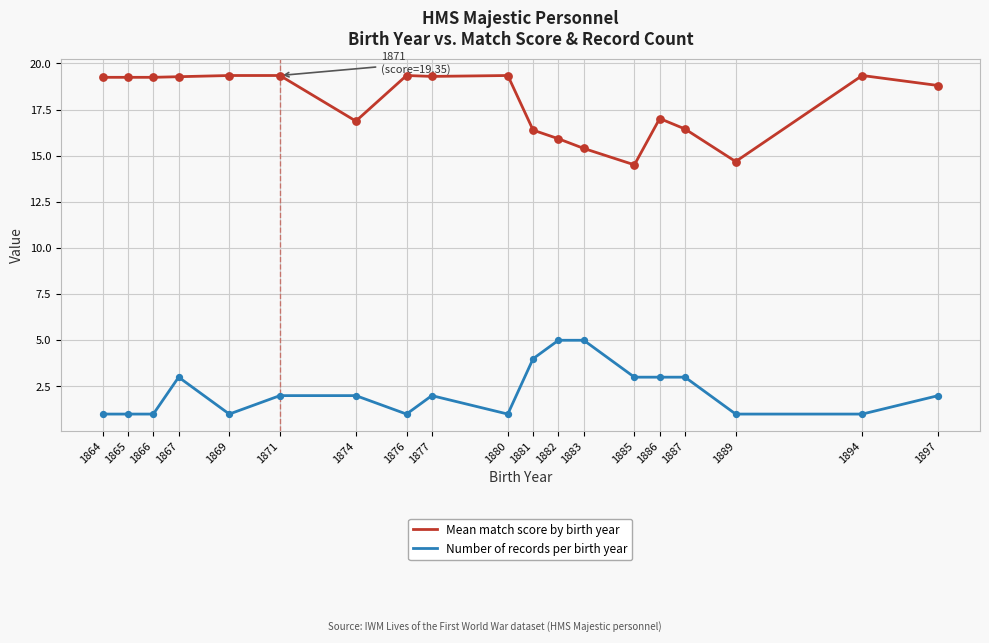

Which series has the largest total across all categories?

Mean match score by birth year